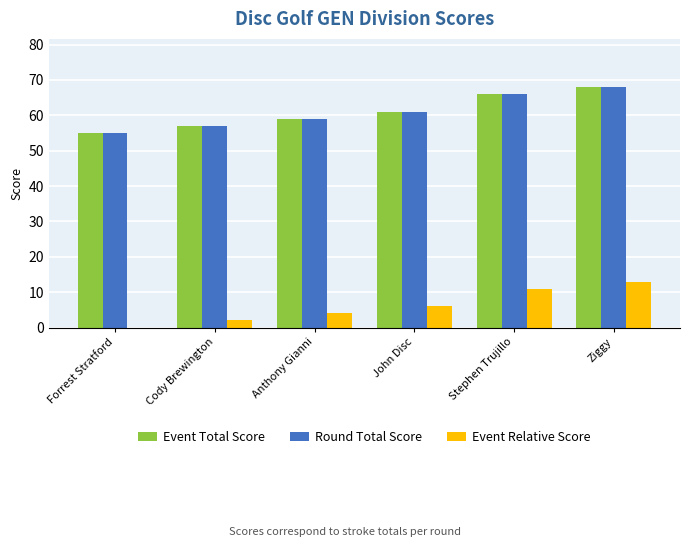

What is the maximum value shown in the chart?

68